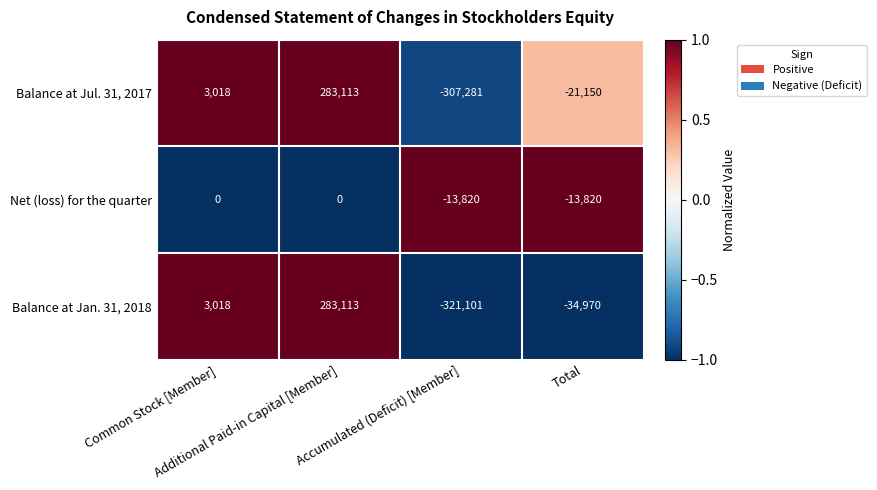

What is the spread (max minus min) of values at Common Stock [Member]?

3018